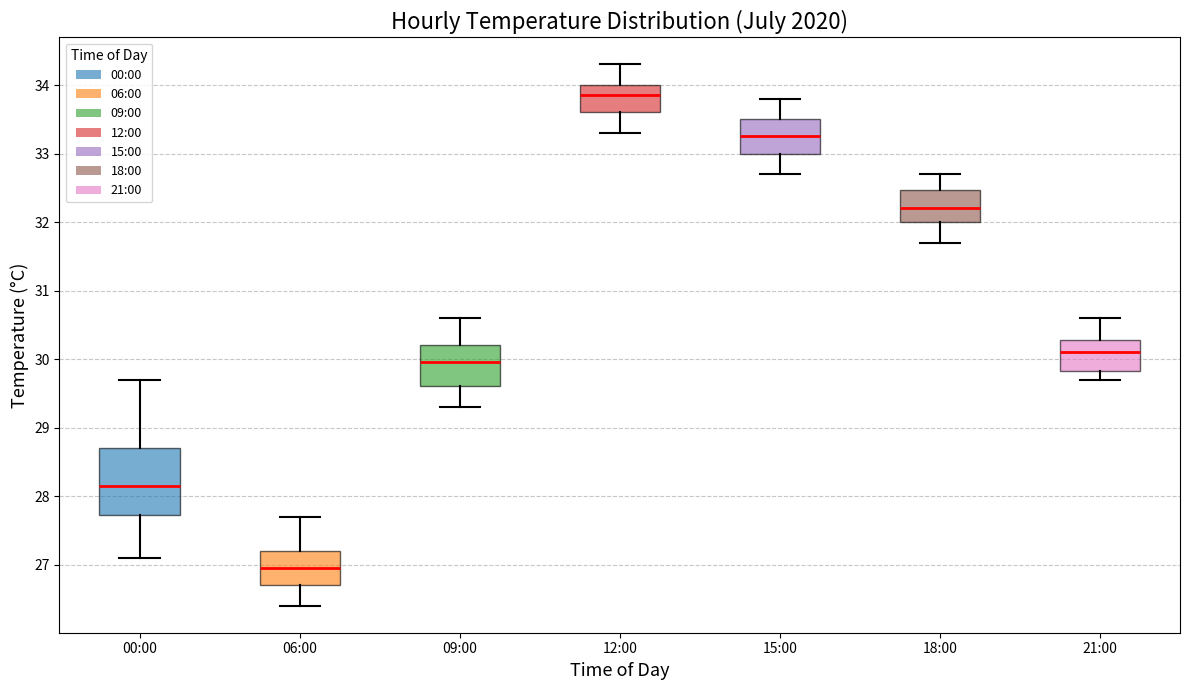

Which box is the tallest, from its lower edge to its upper edge?

00:00